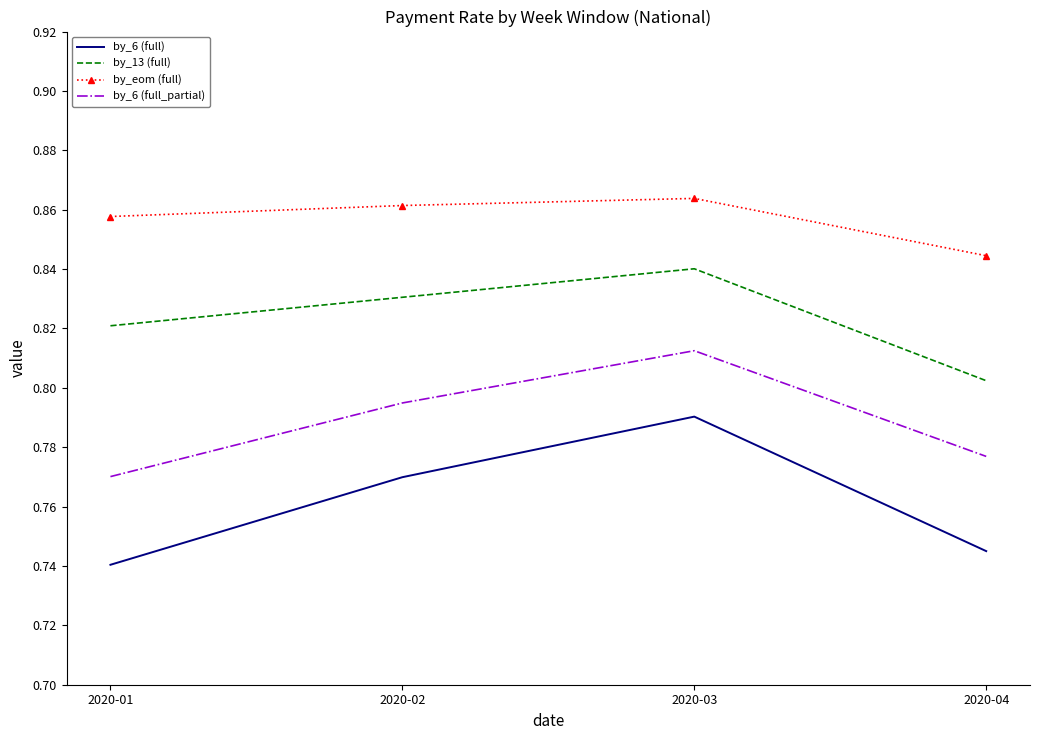

Rank the series by their average value, from highest to lowest.

by_eom (full), by_13 (full), by_6 (full_partial), by_6 (full)